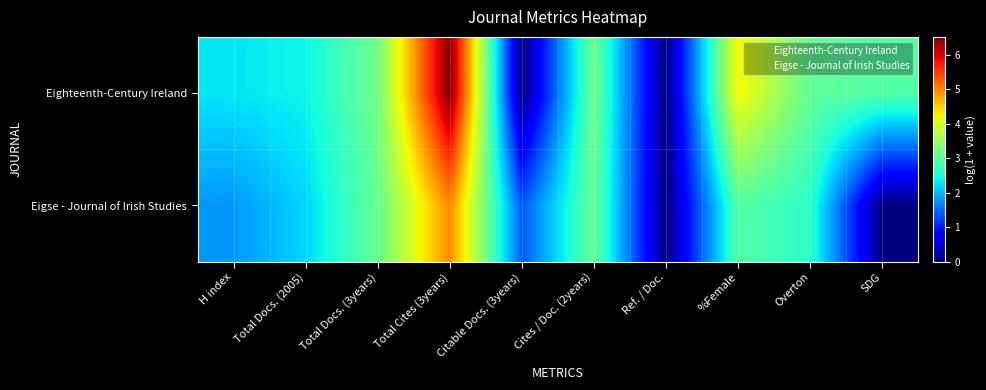

At which category is the sum across all series the highest?

Total Cites (3years)